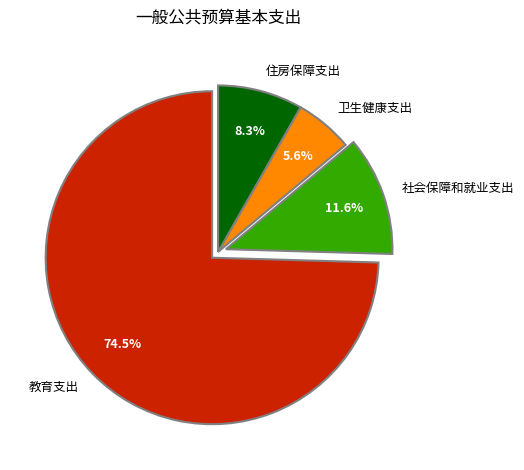

How many segments does this pie chart have?

4